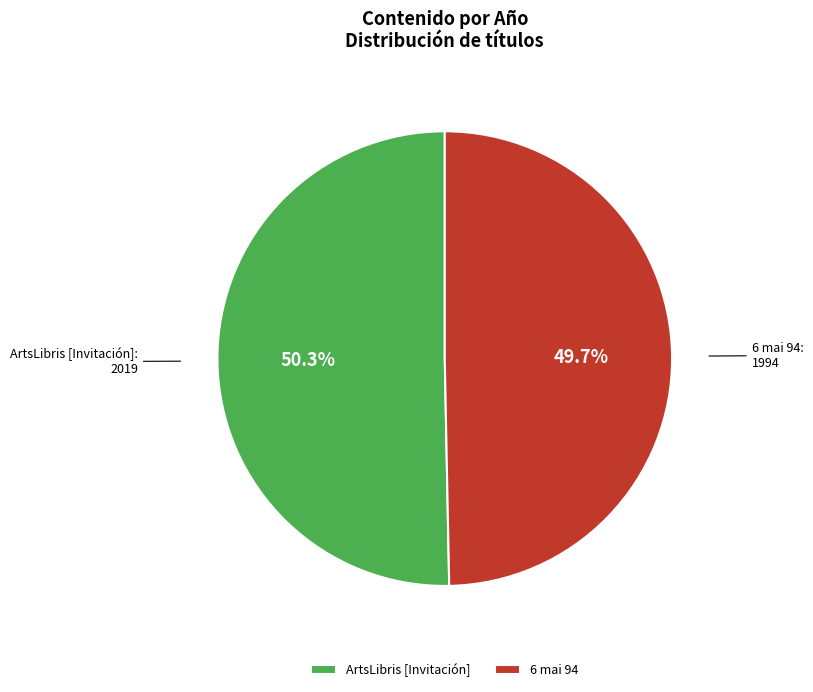

The 6 mai 94 slice represents 50% of the pie. True or false?

True